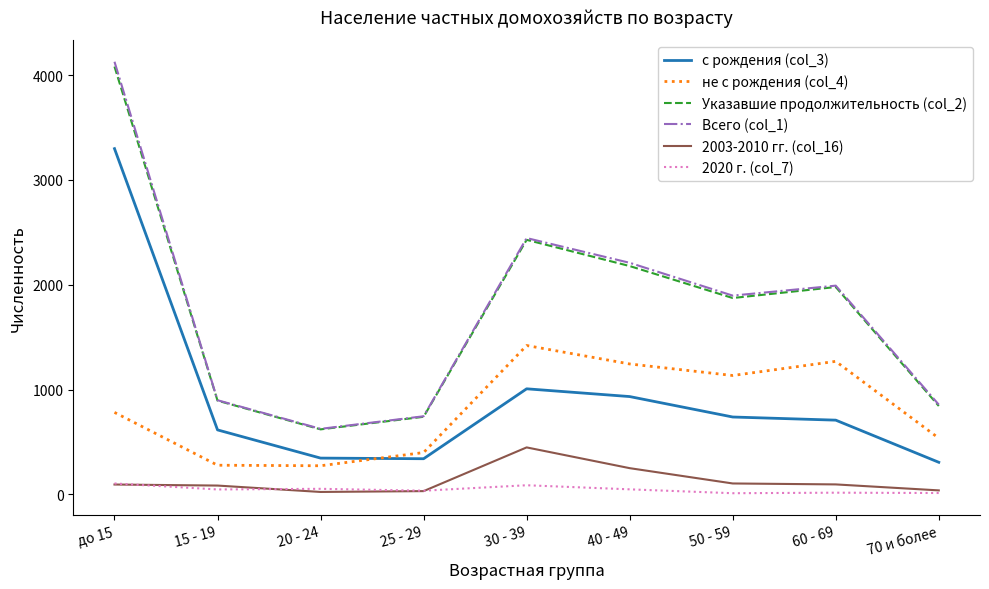

Which series has the widest spread of values?

Всего (col_1)